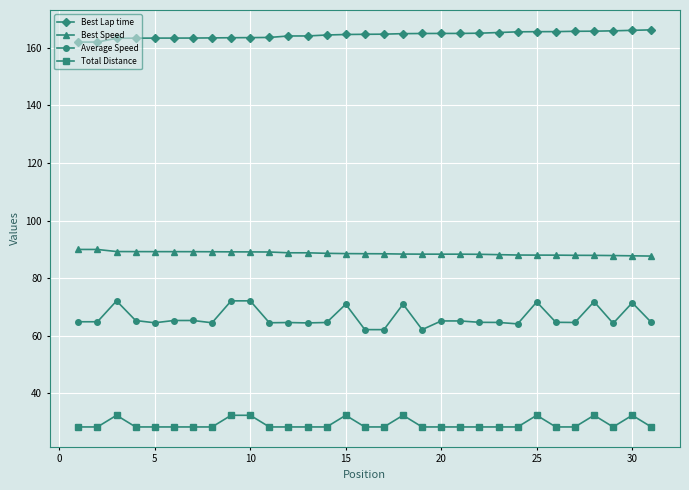

At how many categories does at least one series exceed 96?

31